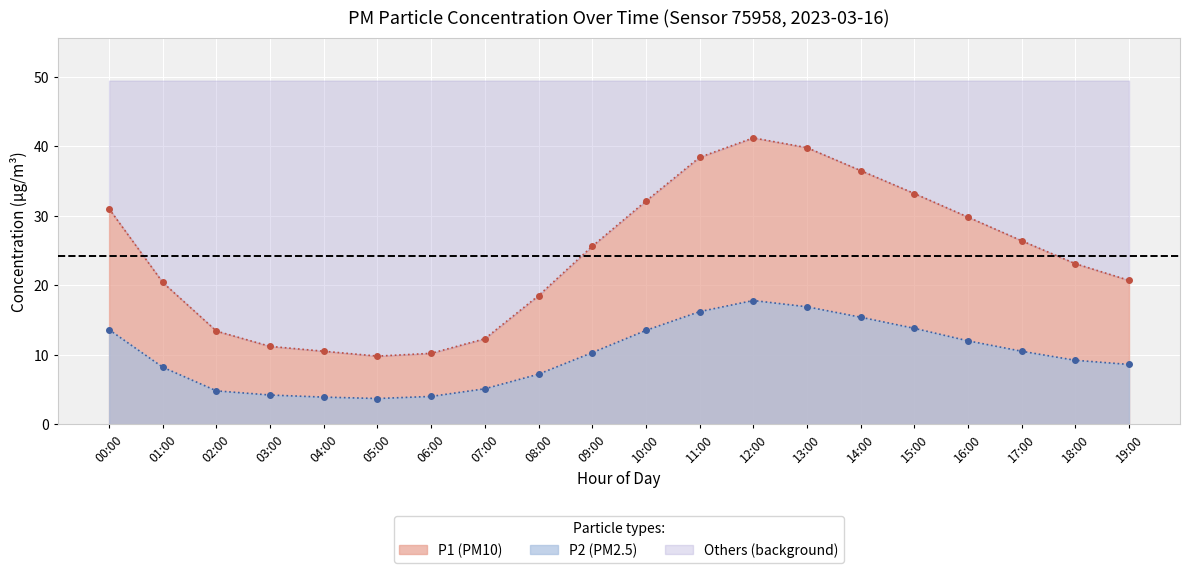

Reading left to right, extract all data points from this chart.

P1: 00:00=31.0	01:00=20.4	02:00=13.4	03:00=11.2	04:00=10.5	05:00=9.8	06:00=10.2	07:00=12.3	08:00=18.5	09:00=25.6	10:00=32.1	11:00=38.4	12:00=41.2	13:00=39.8	14:00=36.5	15:00=33.2	16:00=29.8	17:00=26.4	18:00=23.1	19:00=20.7
P2: 00:00=13.6	01:00=8.2	02:00=4.8	03:00=4.2	04:00=3.9	05:00=3.7	06:00=4.0	07:00=5.1	08:00=7.2	09:00=10.3	10:00=13.5	11:00=16.2	12:00=17.8	13:00=16.9	14:00=15.4	15:00=13.8	16:00=12.0	17:00=10.5	18:00=9.2	19:00=8.6